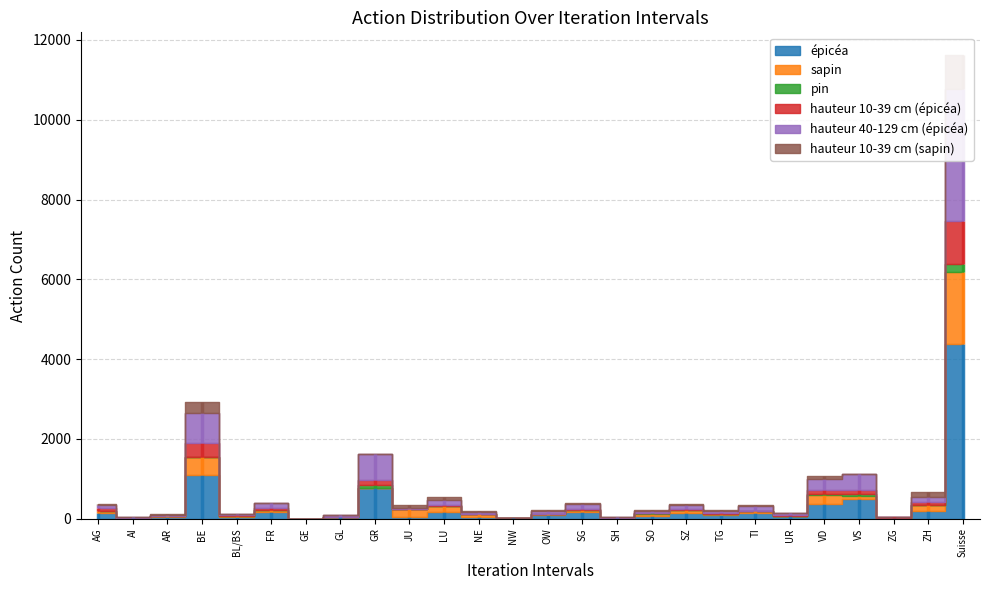

What is the difference between the hauteur 40-129 cm (épicéa) values at SO and GL?

4